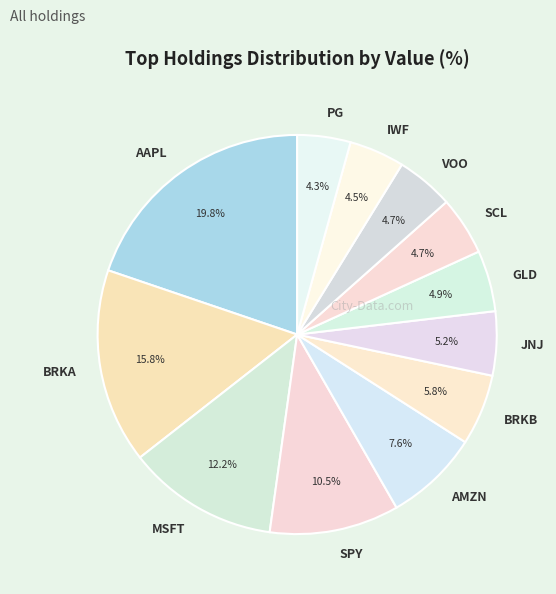

How many segments does this pie chart have?

12